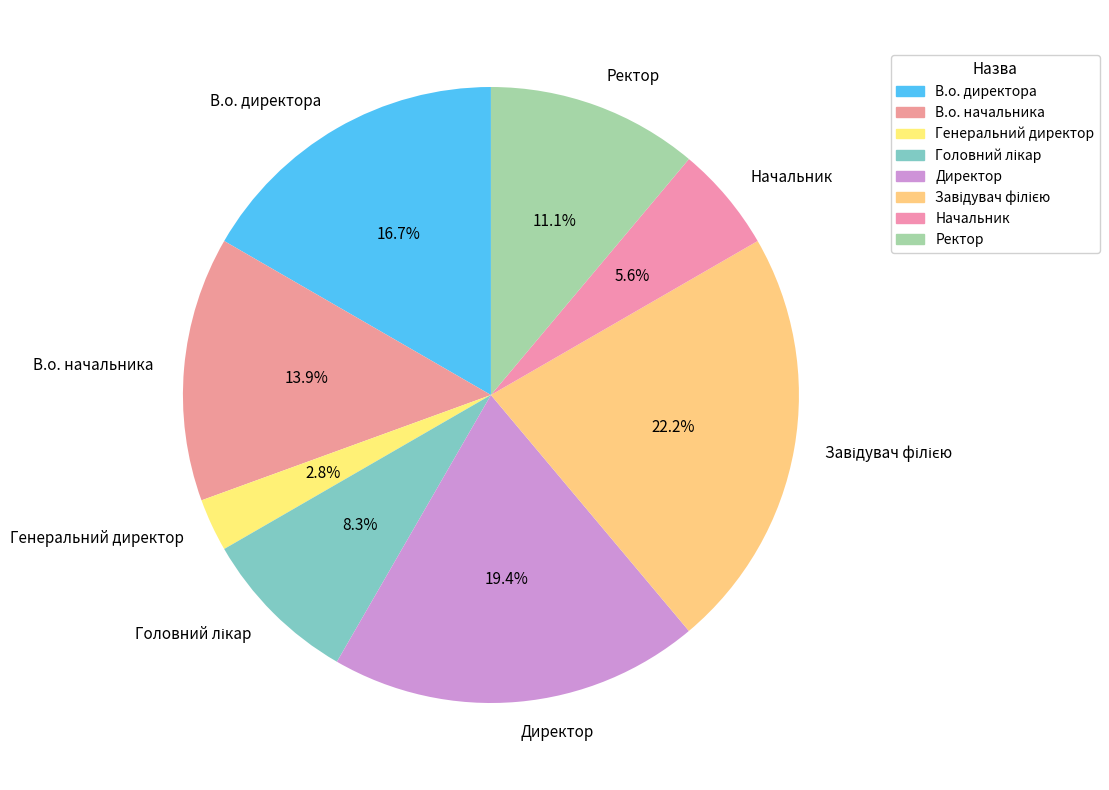

To the nearest percent, what portion does Генеральний директор represent?

3%